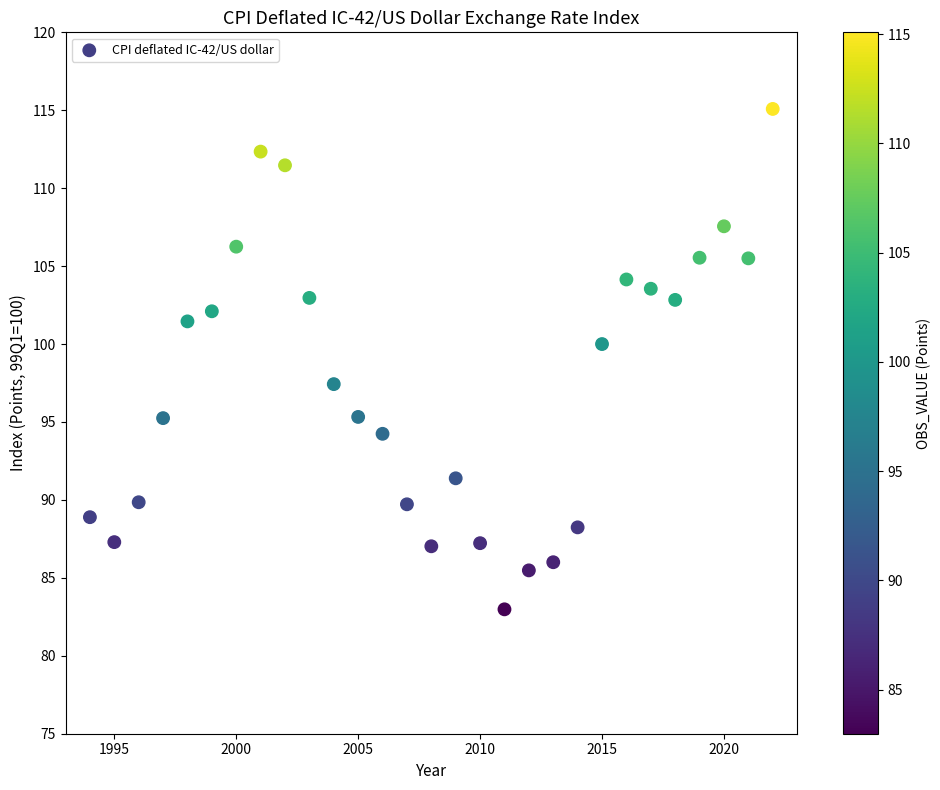

What is the range of Y values (max minus min)?

32.1